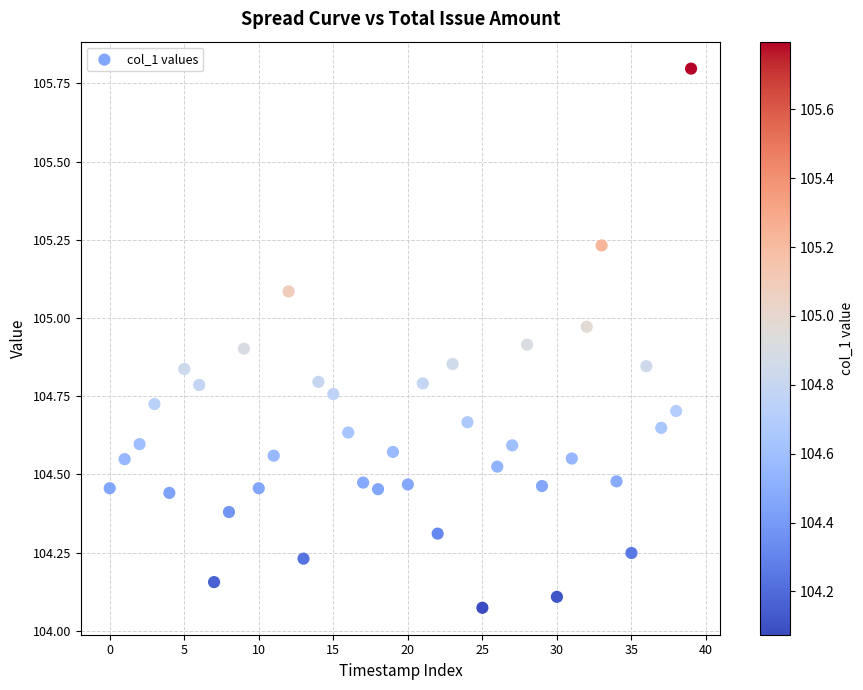

What is the range of Y values (max minus min)?

1.7